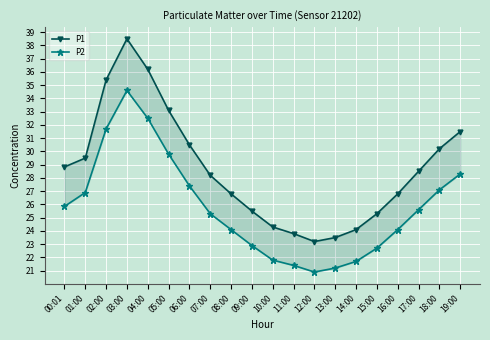

The value of P2 at 01:00 is 26.9. True or false?

True